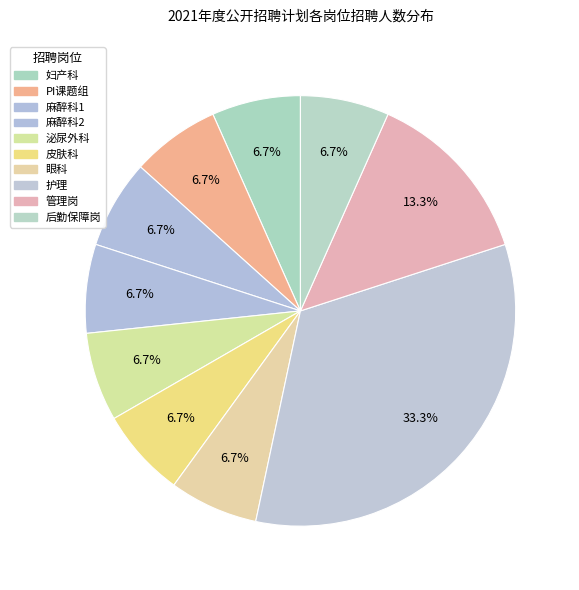

Count the number of slices in the pie.

10